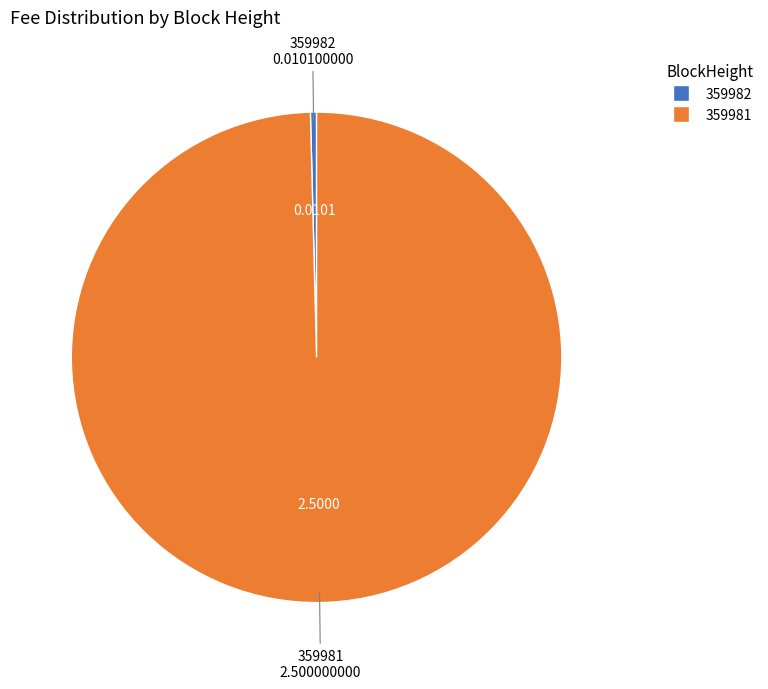

Which category has the smallest portion of the pie?

359982